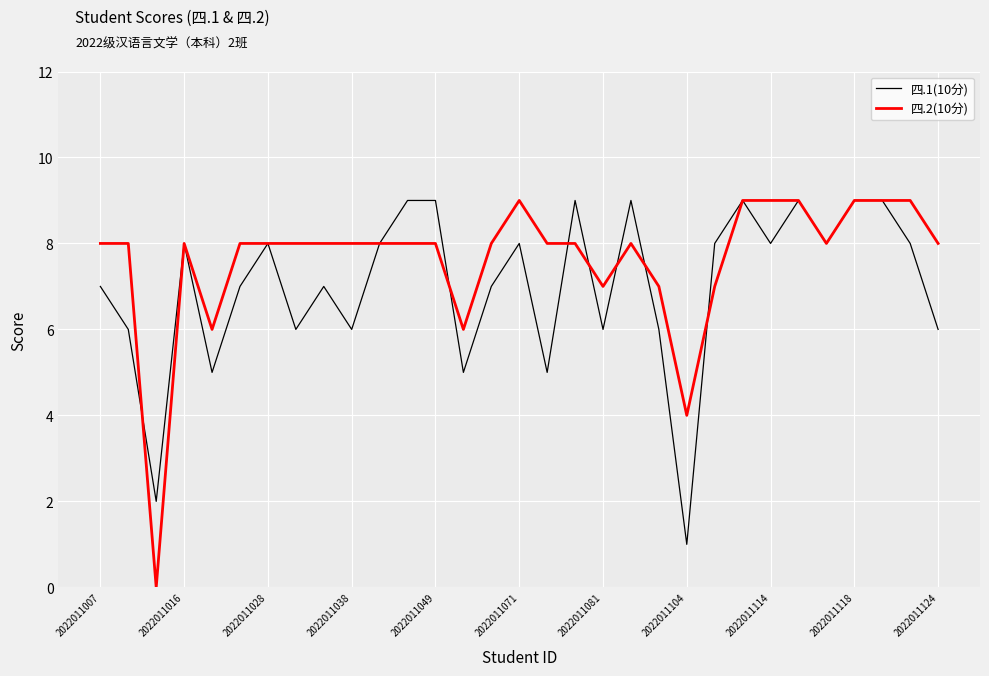

What is the greatest value displayed?

9